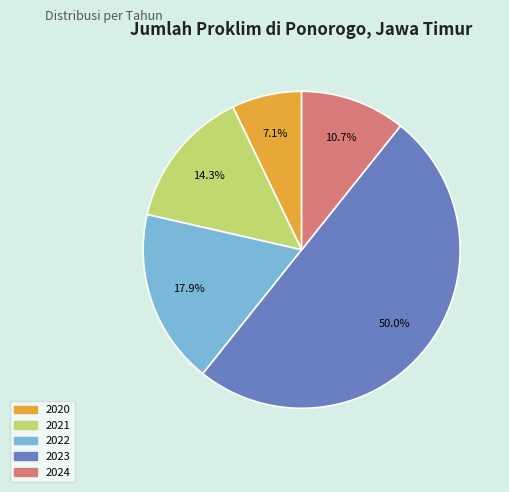

To the nearest percent, what is the difference between the largest and smallest slice percentages?

43%